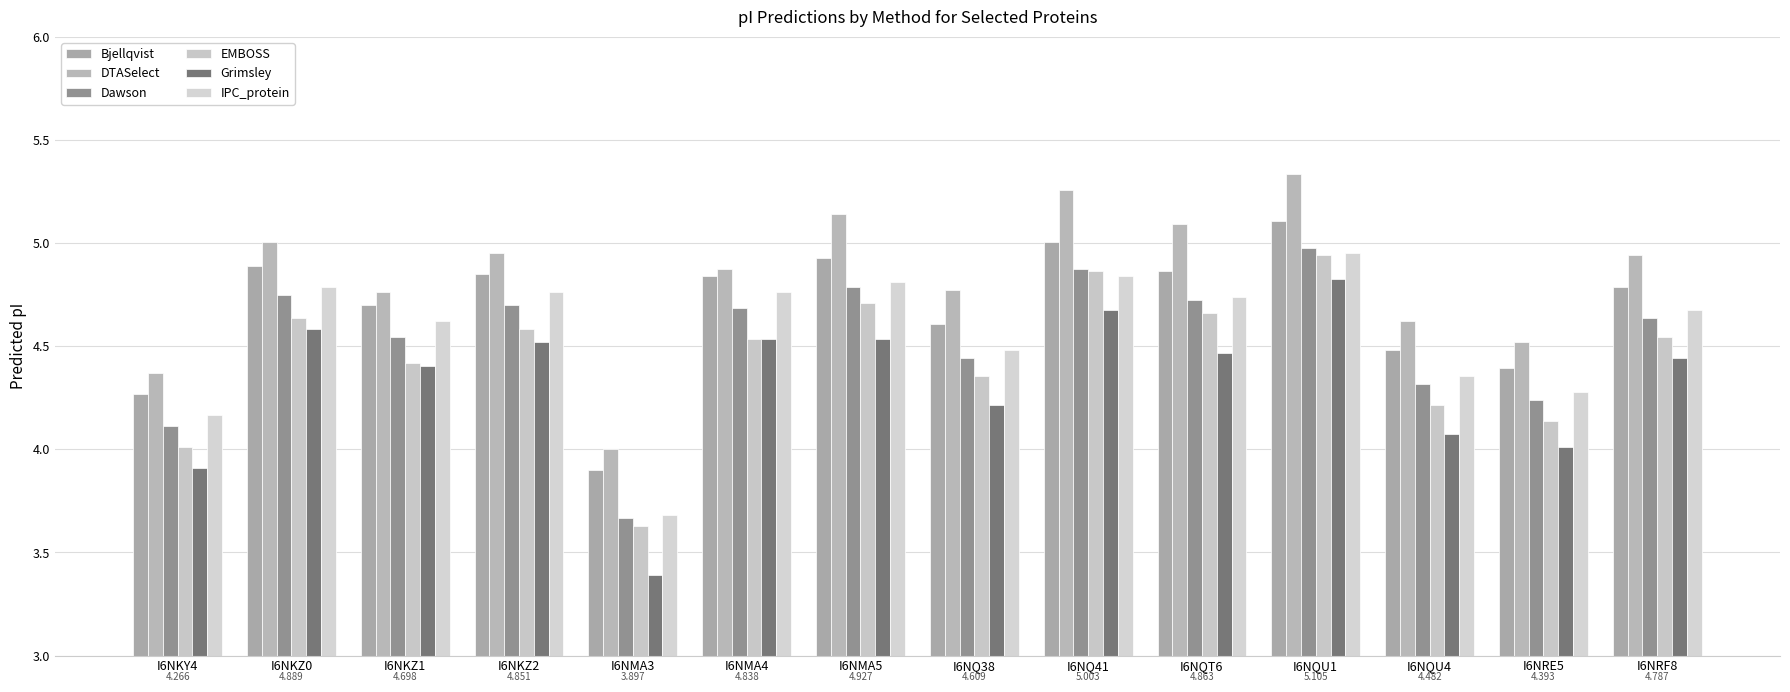

How many values in the Dawson series are below 4?

1